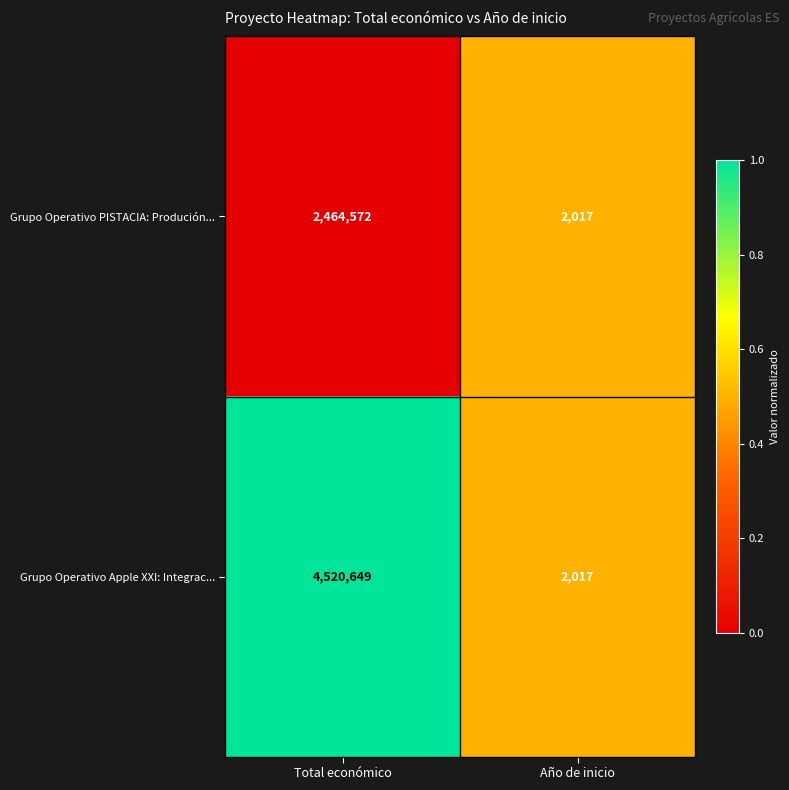

Which series has the largest range (max minus min)?

Grupo Operativo Apple XXI: Integrac...